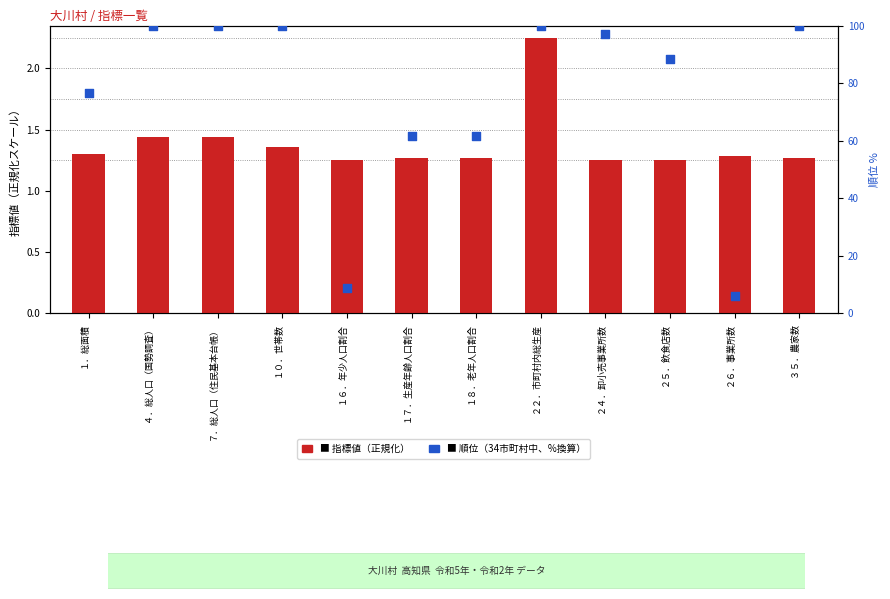

Which series contains the highest Y value?

順位（%）